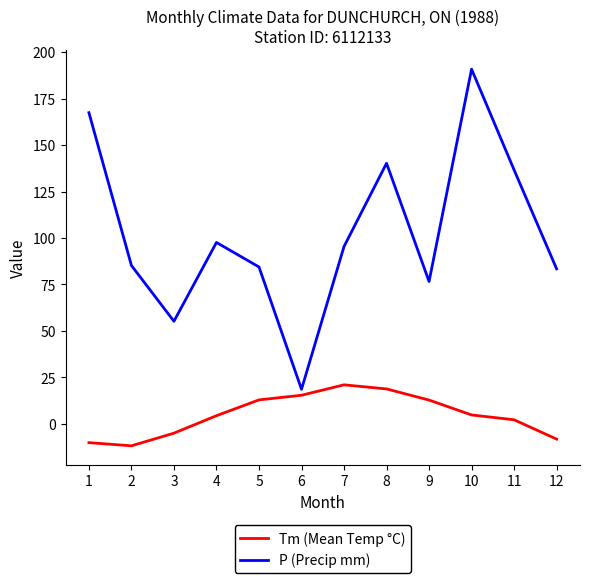

List the series in order of their overall mean, highest first.

P (Precip mm), Tm (Mean Temp °C)